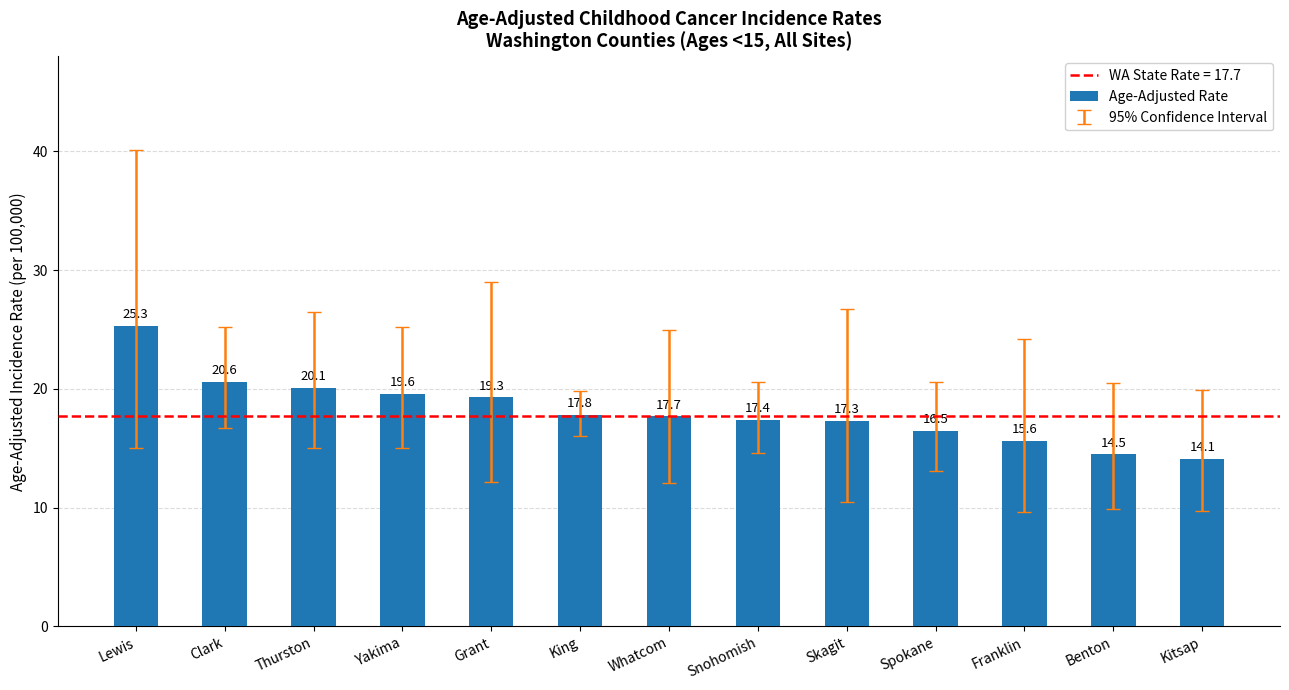

Count the number of data series in this chart.

1